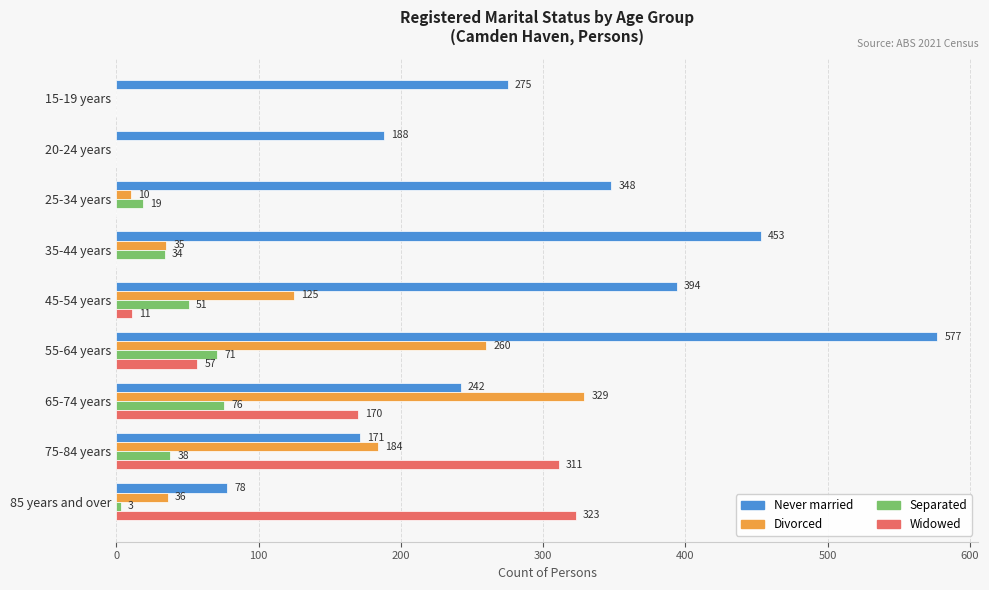

The Divorced series shows 36 at 85 years and over. True or false?

True